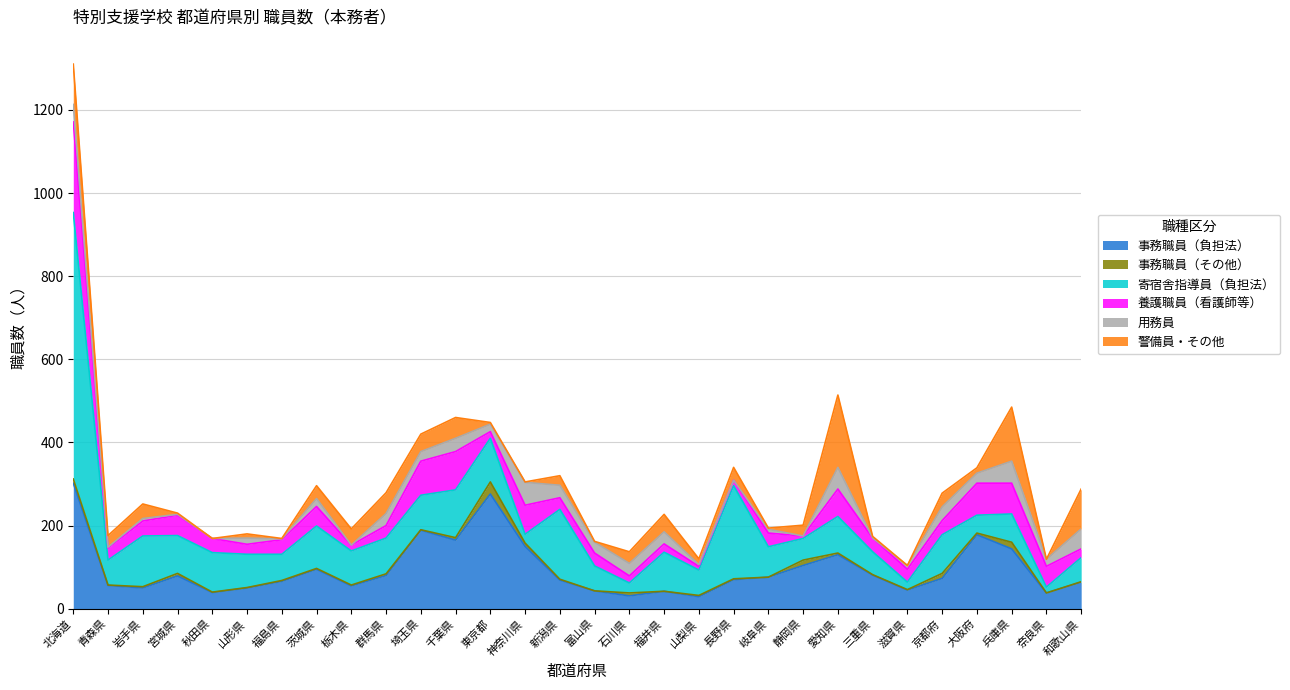

What is the sum of all 事務職員（負担法） values?

2869